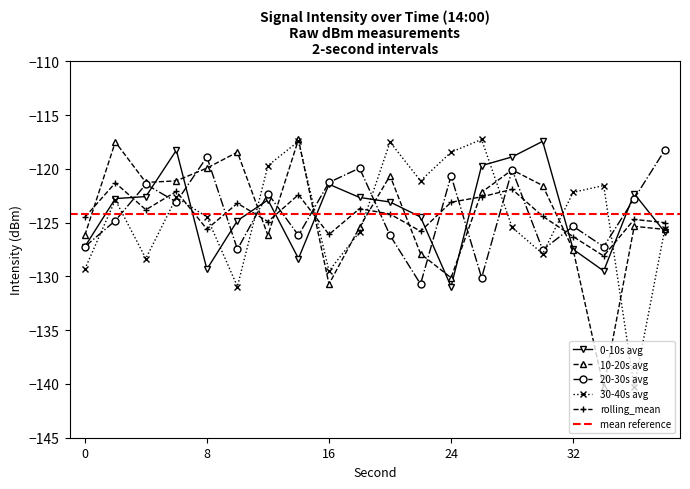

True or false: 20-30s avg has a value of -121.3 at 16.

True